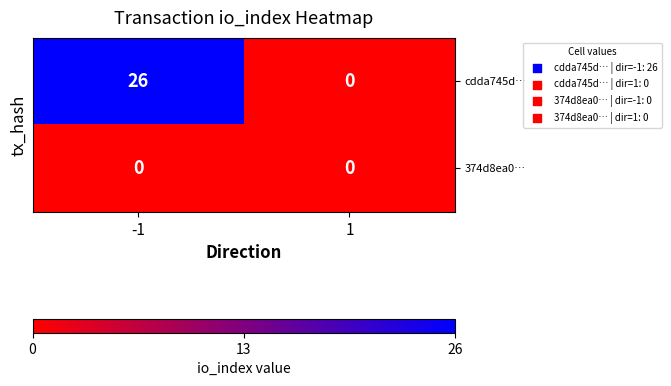

How many distinct data groups are displayed?

2